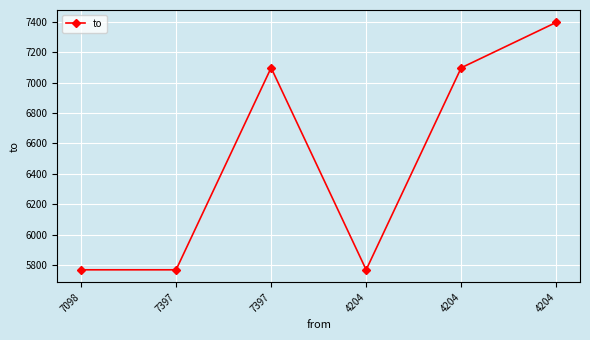

At which label does the data first exceed 7098?

4204